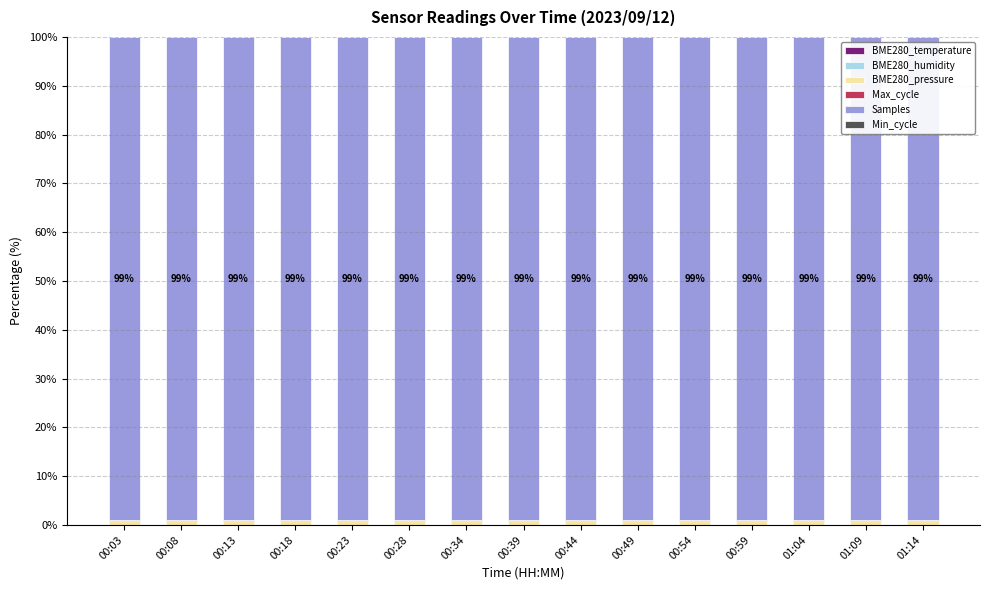

Are the bars grouped side by side (vs. stacked)?

No